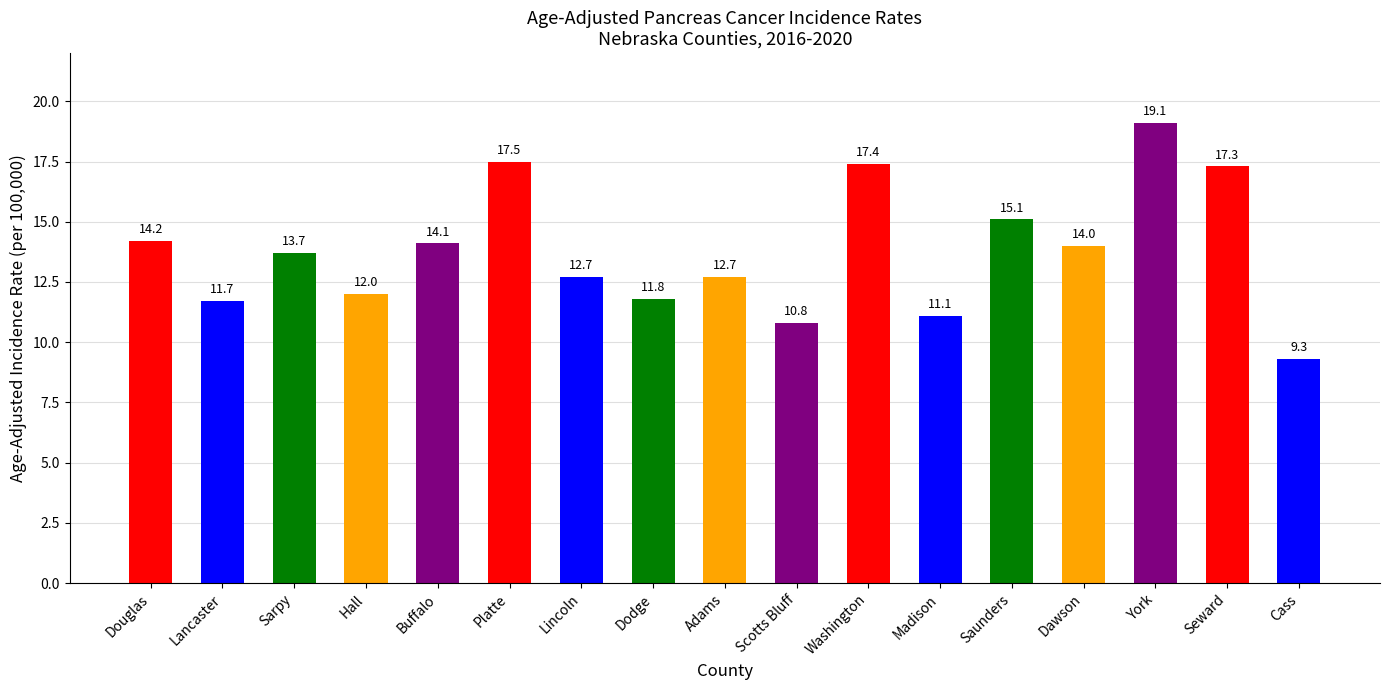

Between York and Dodge, which is larger?

York